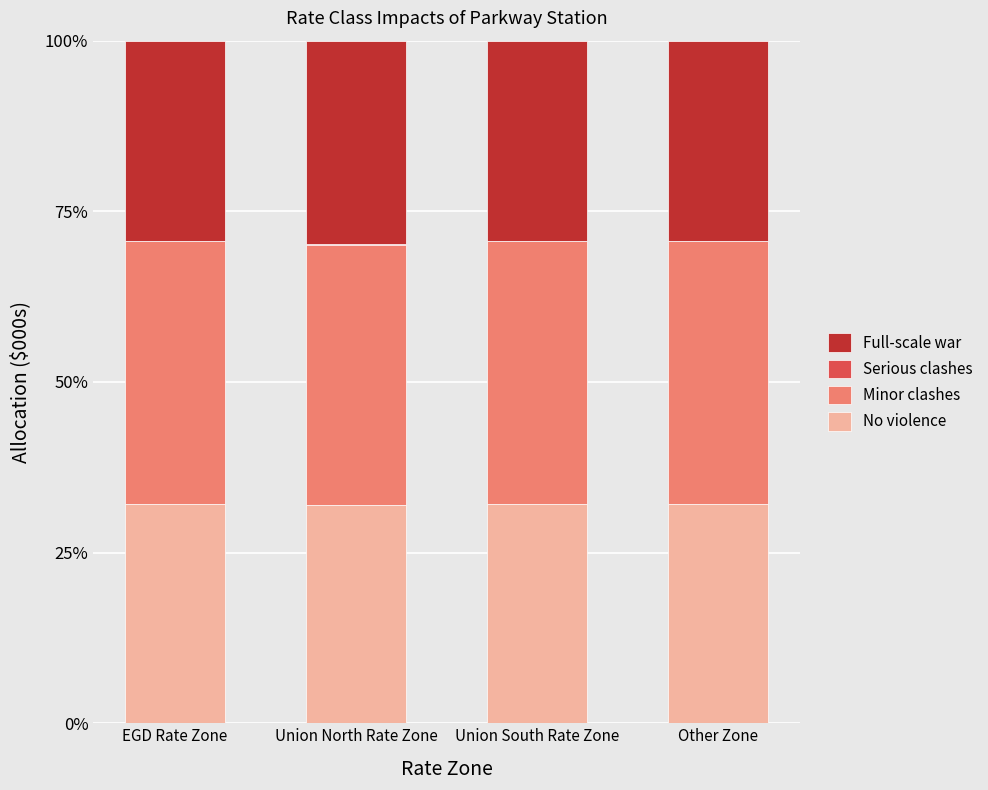

Does the chart contain stacked bars?

Yes